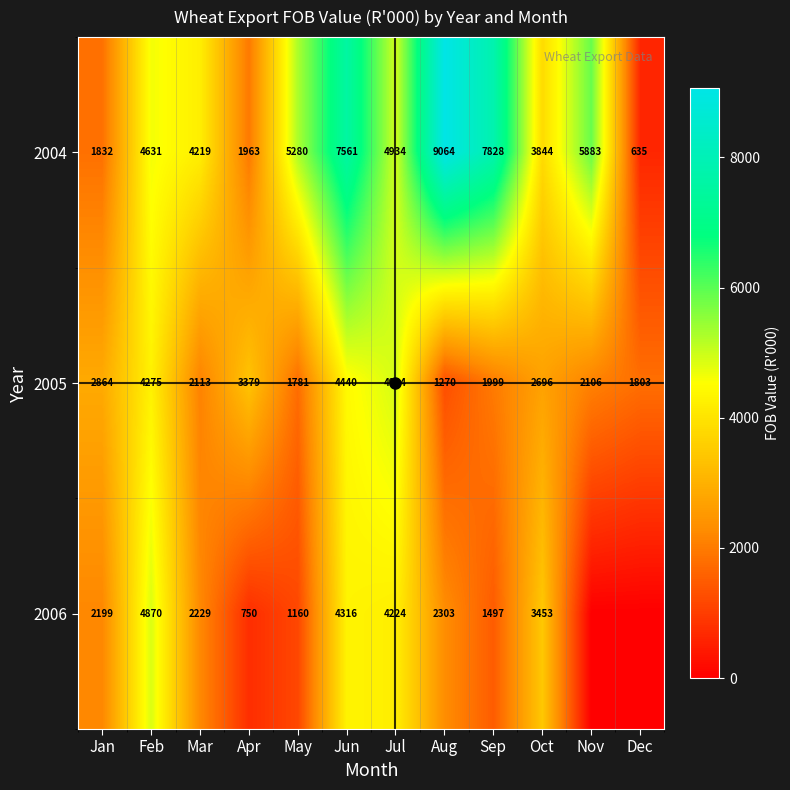

What is the total value across all series at Jan?

6895